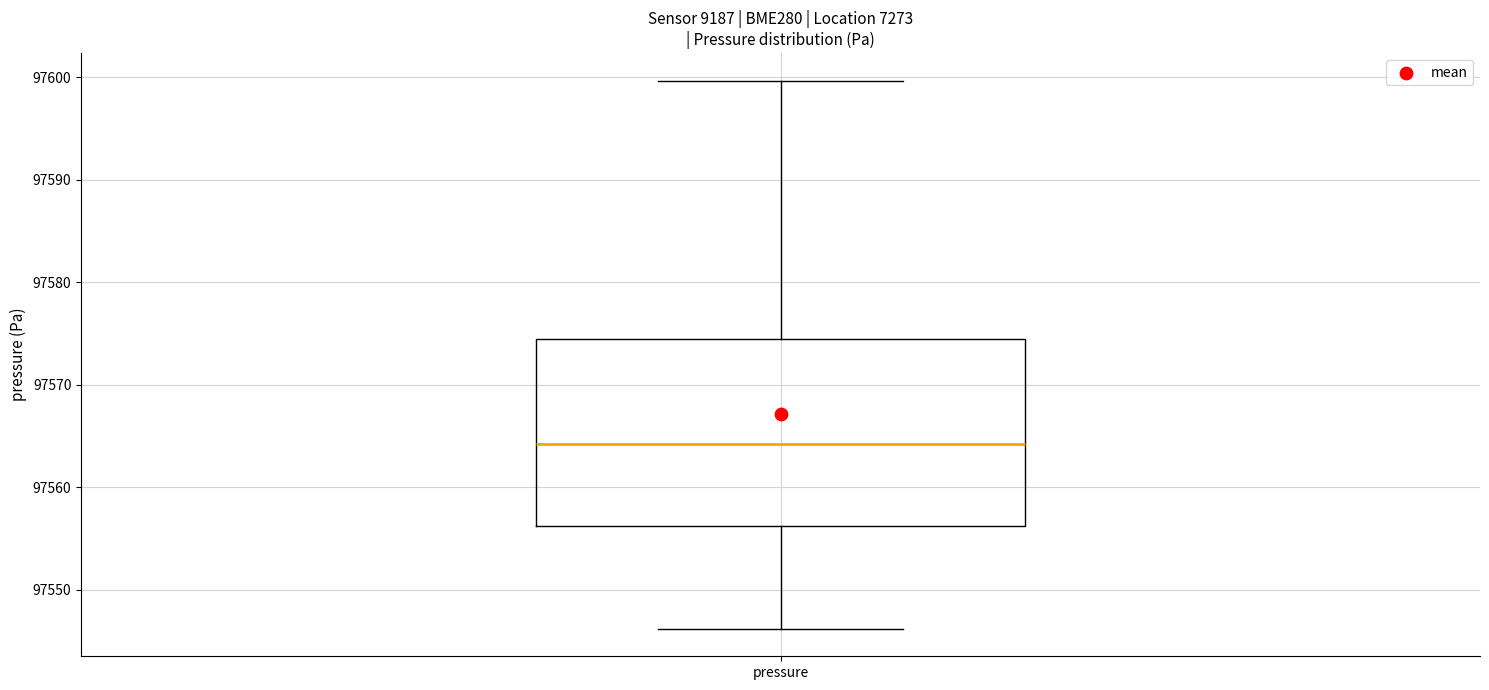

Where does the median line of the box for pressure sit on the y-axis? The values are not printed on the chart, so give them approximately, as read against the axis.

97564